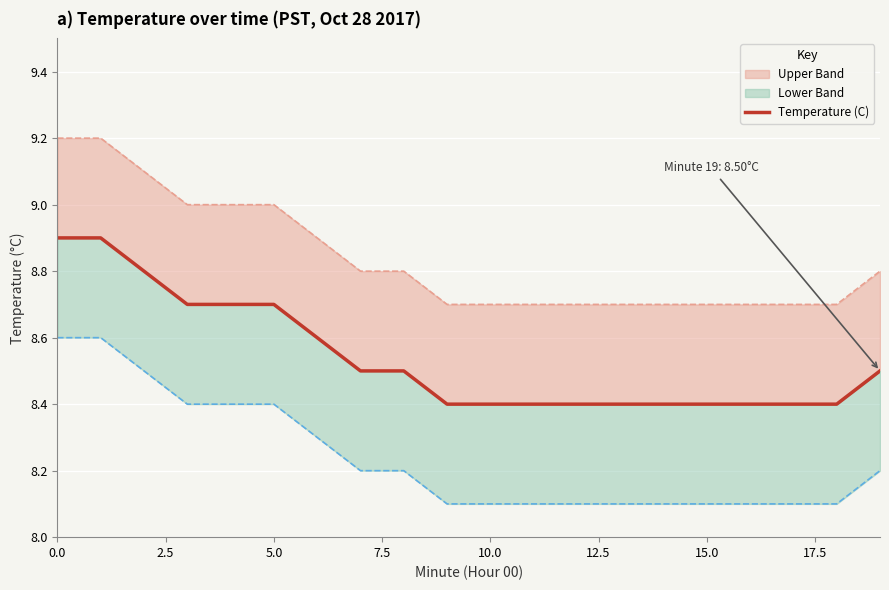

At which label is the value closest to 8?

9